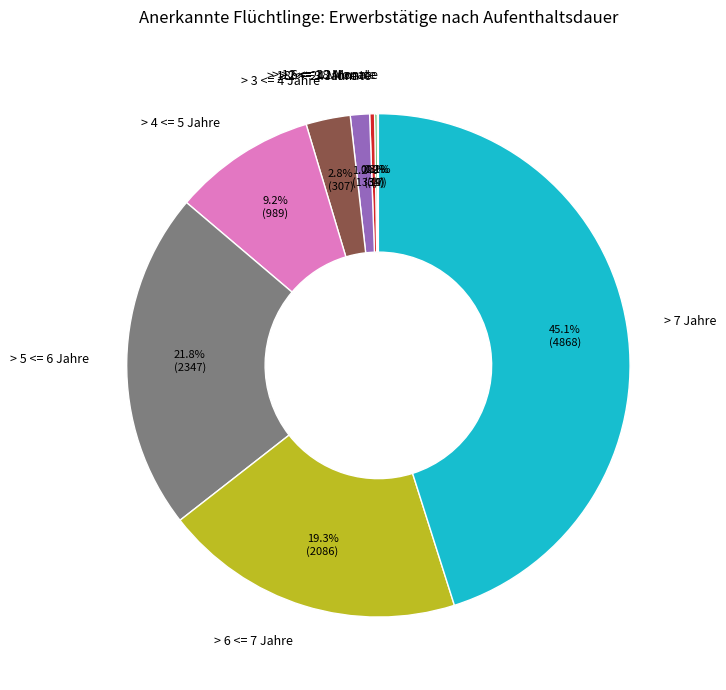

Between > 6 <= 7 Jahre and > 2 <= 3 Jahre, which is larger?

> 6 <= 7 Jahre